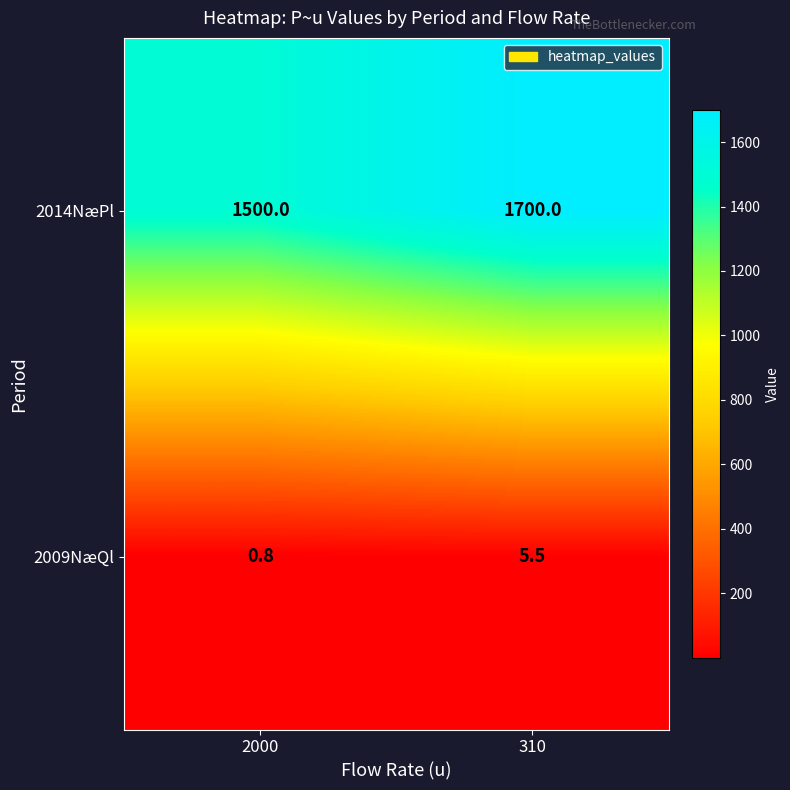

The value of 2014NæPl at 2000 is 1500.0. True or false?

True